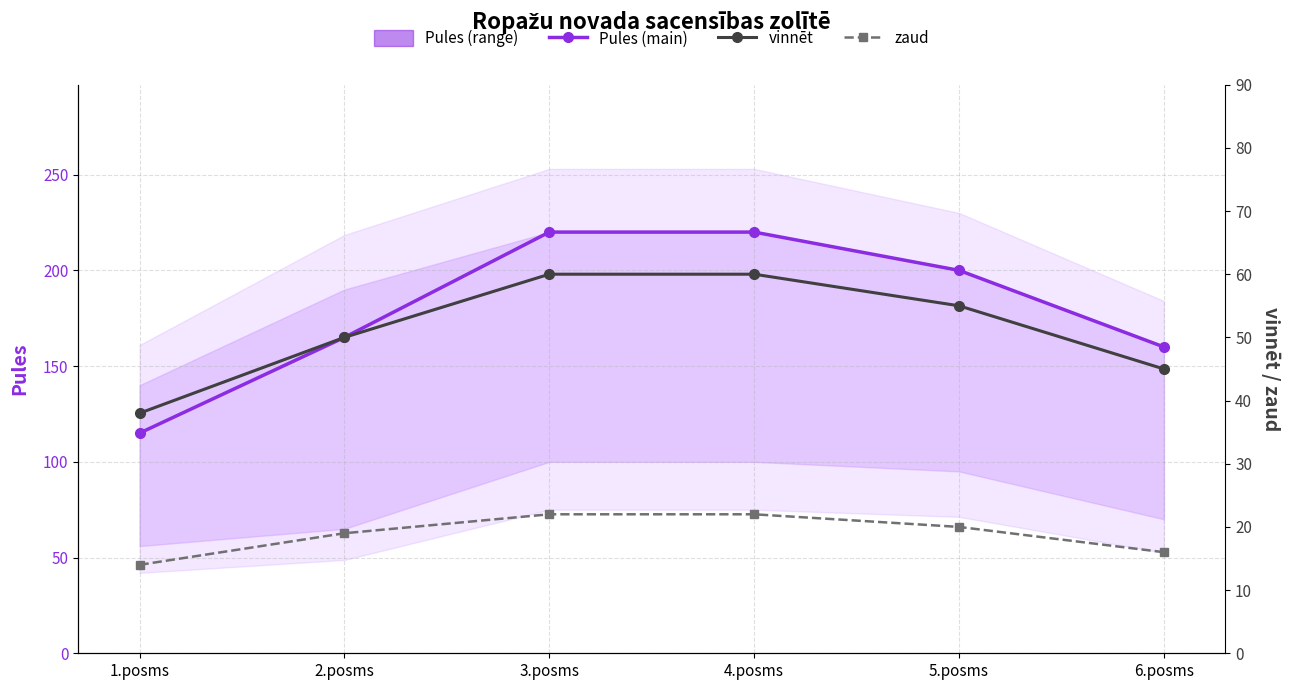

Which series has the widest spread of values?

Pules (main)